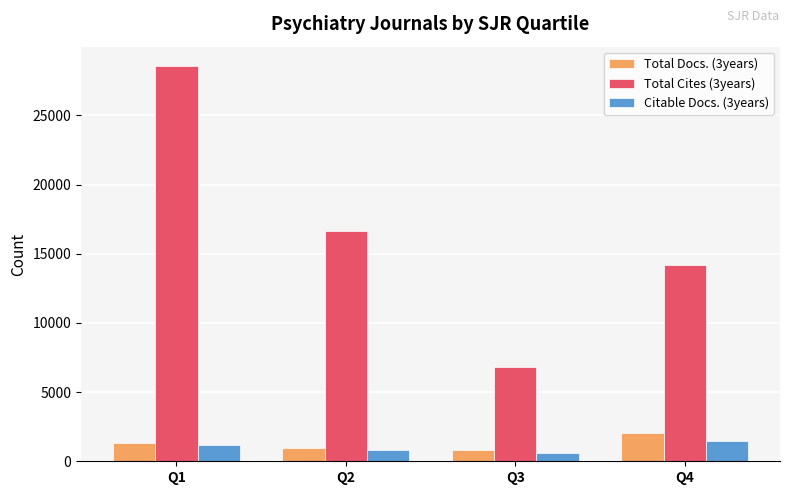

What is the sum of all Citable Docs. (3years) values?

4122